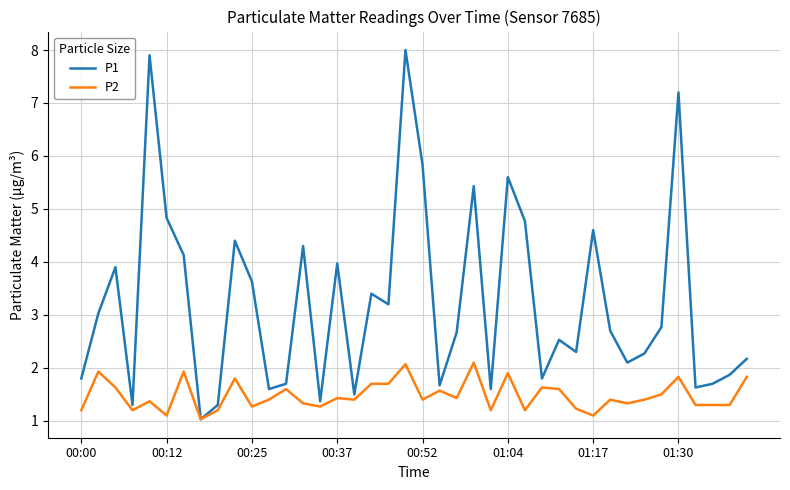

Which series has the largest total across all categories?

P1